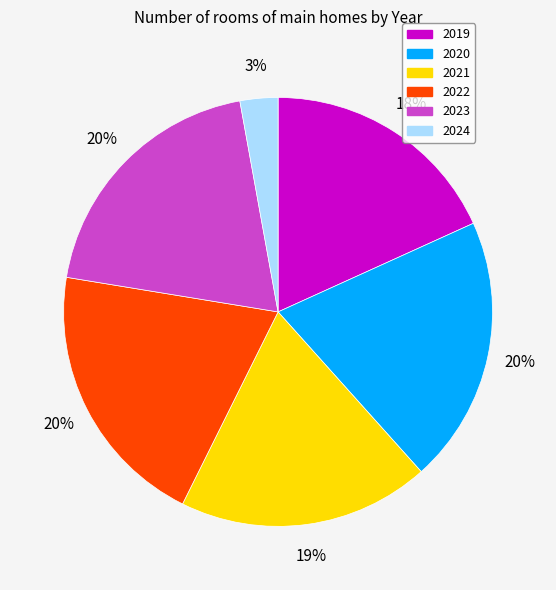

Between 2022 and 2024, which is larger?

2022